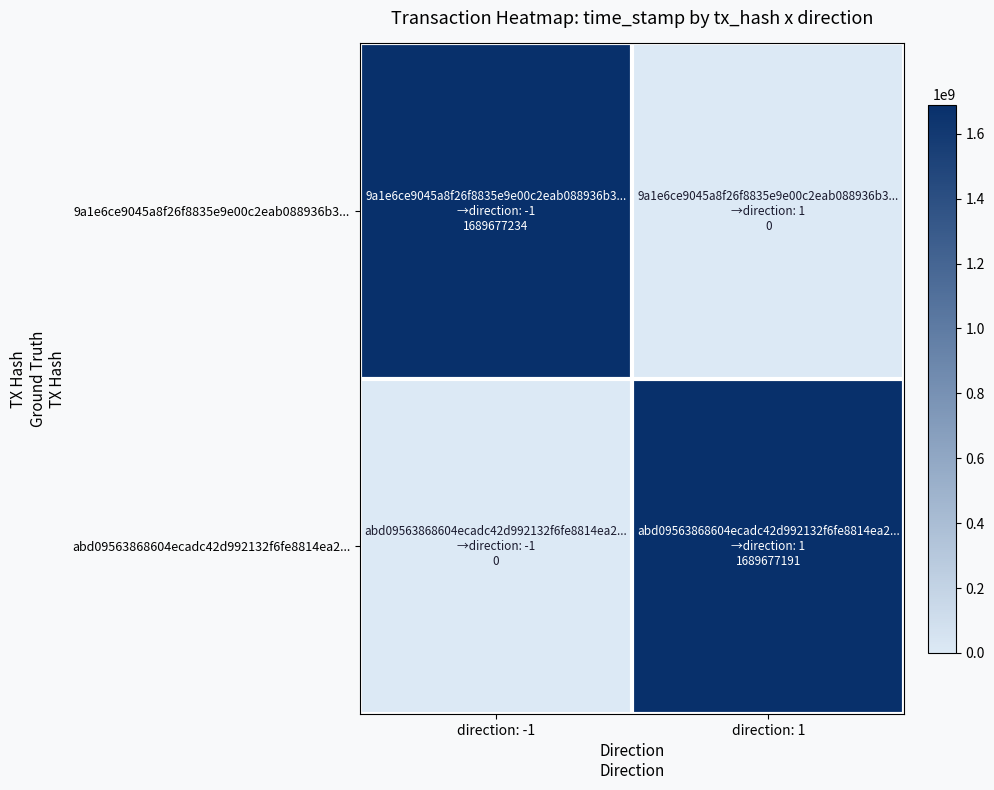

Reading right to left, extract all data points from this chart.

9a1e6ce9045a8f26f8835e9e00c2eab088936b3...: direction: 1=0	direction: -1=1689677234
abd09563868604ecadc42d992132f6fe8814ea2...: direction: 1=1689677191	direction: -1=0